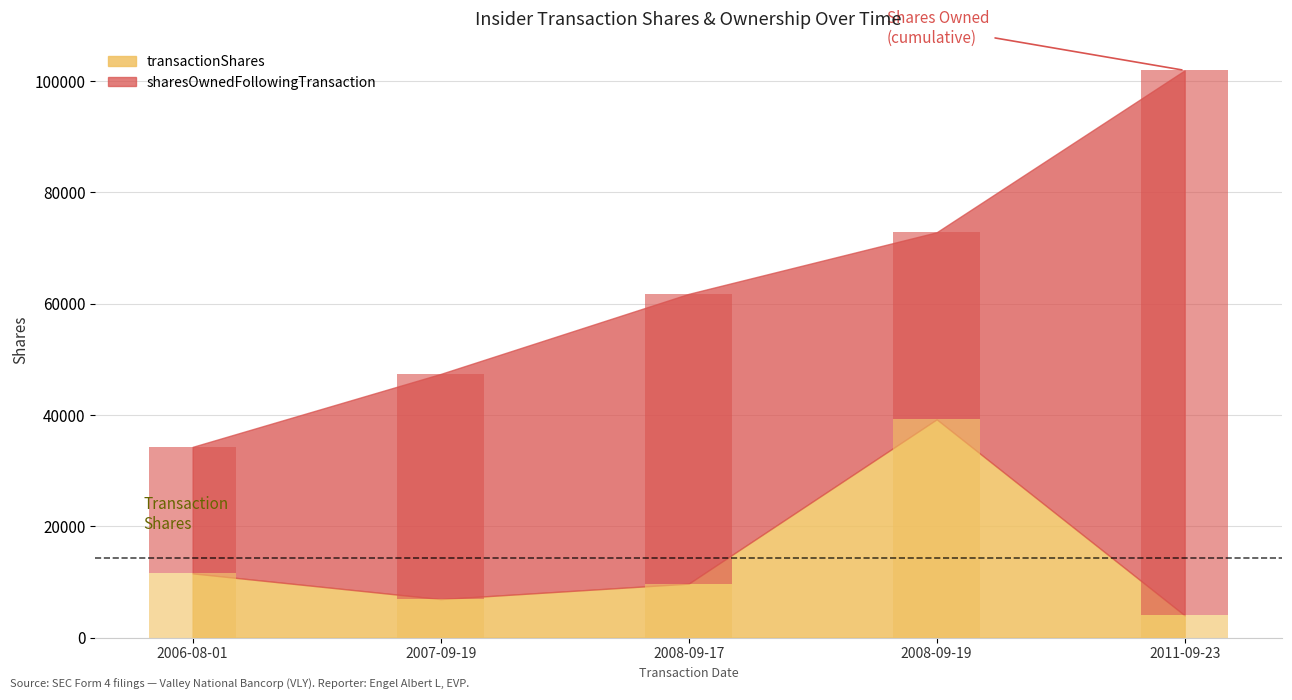

What is the difference between the maximum and second lowest values?

32298